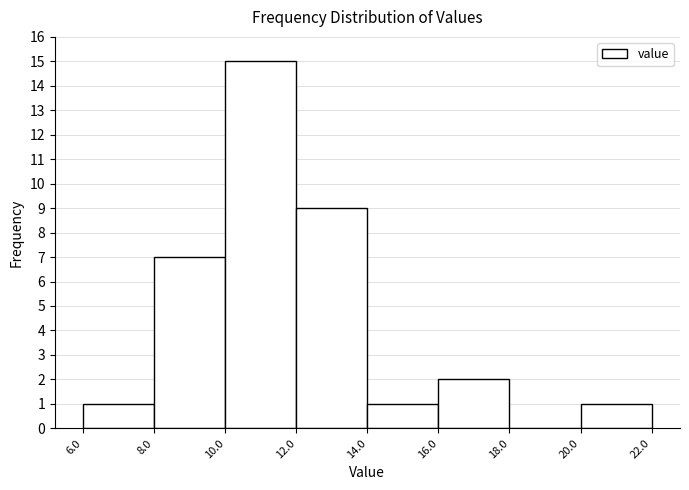

Reading left to right, transcribe this chart: for each bar, give the range it covers on the x-axis and its height. The values are not printed on the chart, so give them approximately, as read against the axis.

6.0 to 8.0: 1
8.0 to 10.0: 7
10.0 to 12.0: 15
12.0 to 14.0: 9
14.0 to 16.0: 1
16.0 to 18.0: 2
18.0 to 20.0: 0
20.0 to 22.0: 1